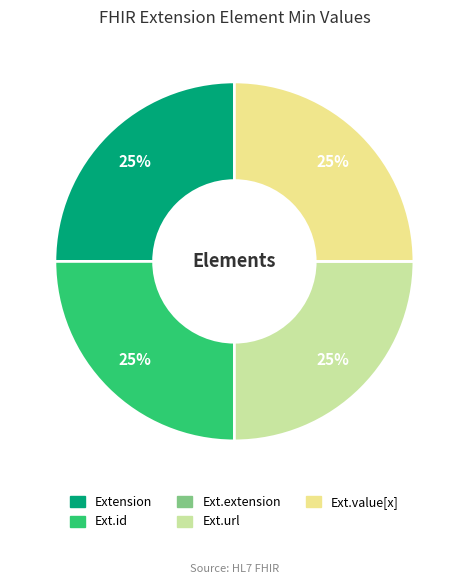

To the nearest percent, what is the average slice percentage?

20%